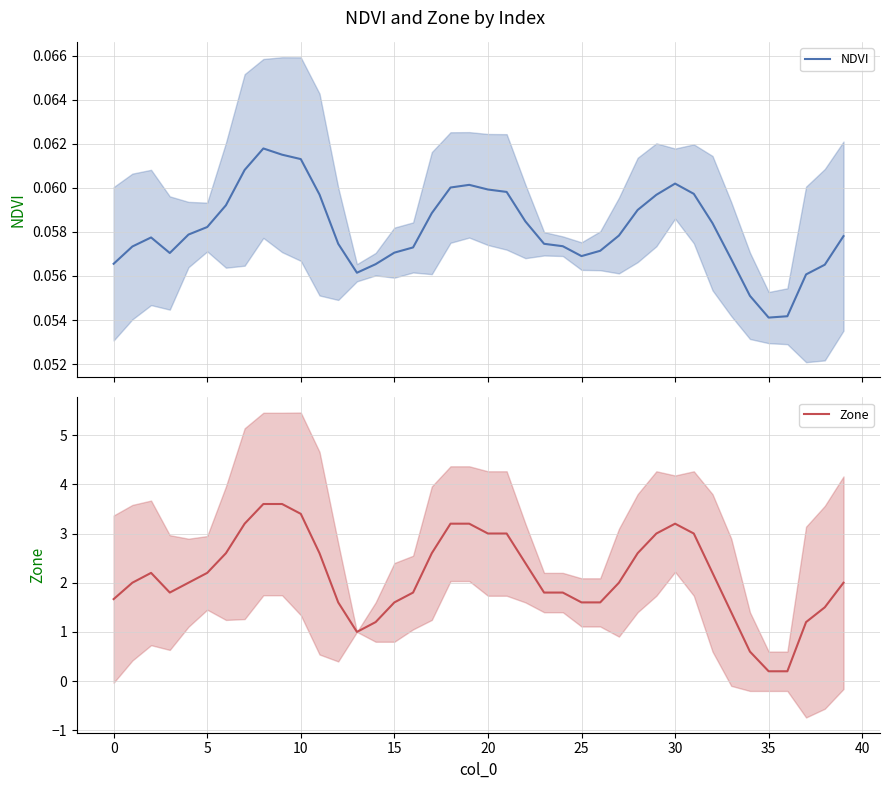

Which series has the largest range (max minus min)?

Zone